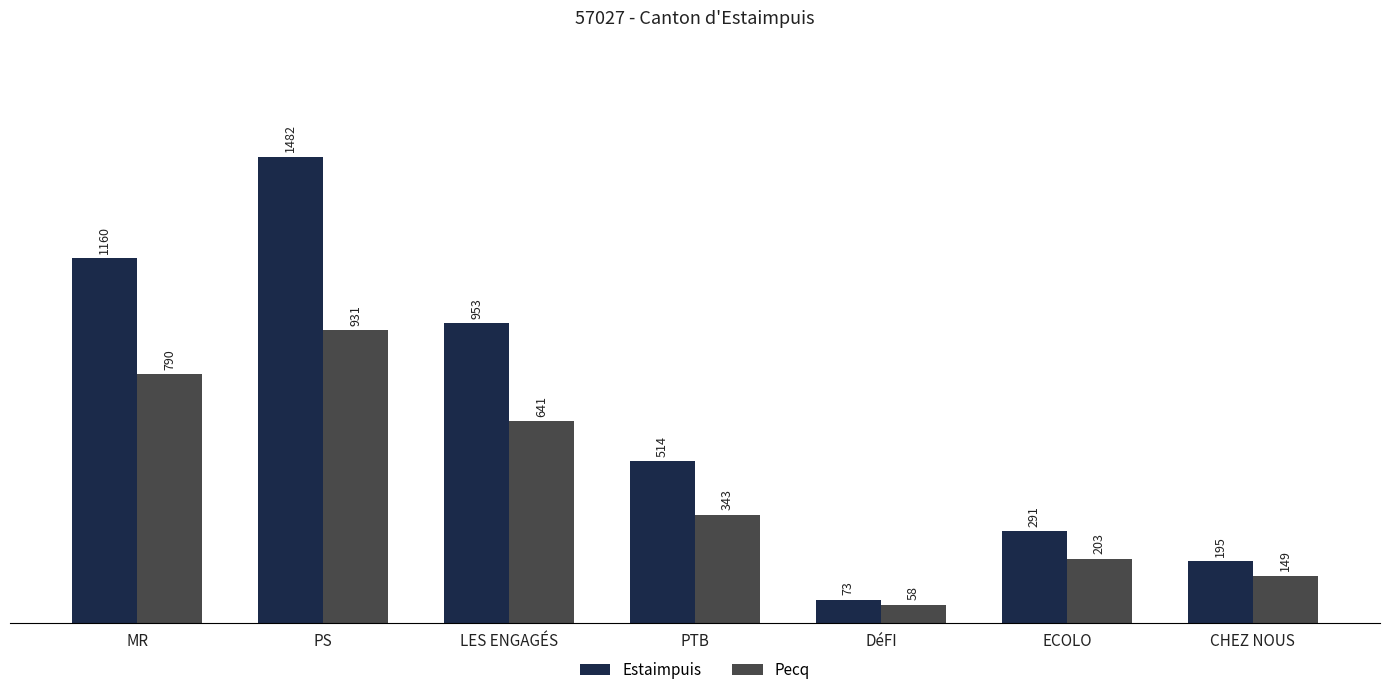

Which series changed the most between PTB and DéFI?

Estaimpuis